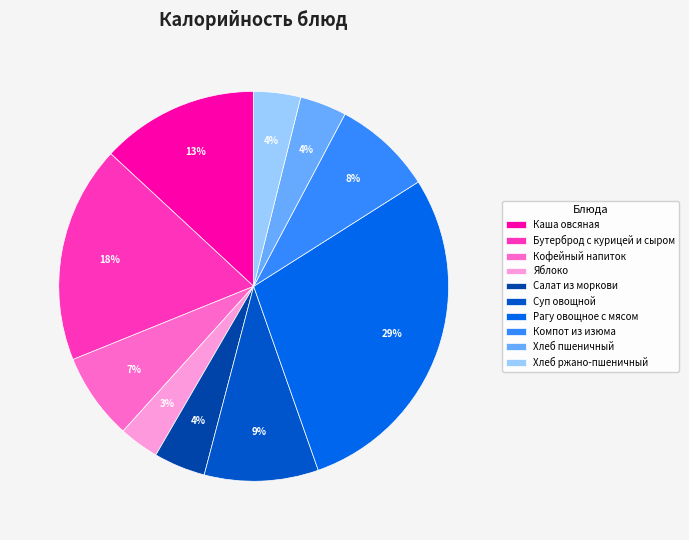

Which has a higher value, Хлеб ржано-пшеничный or Яблоко?

Хлеб ржано-пшеничный